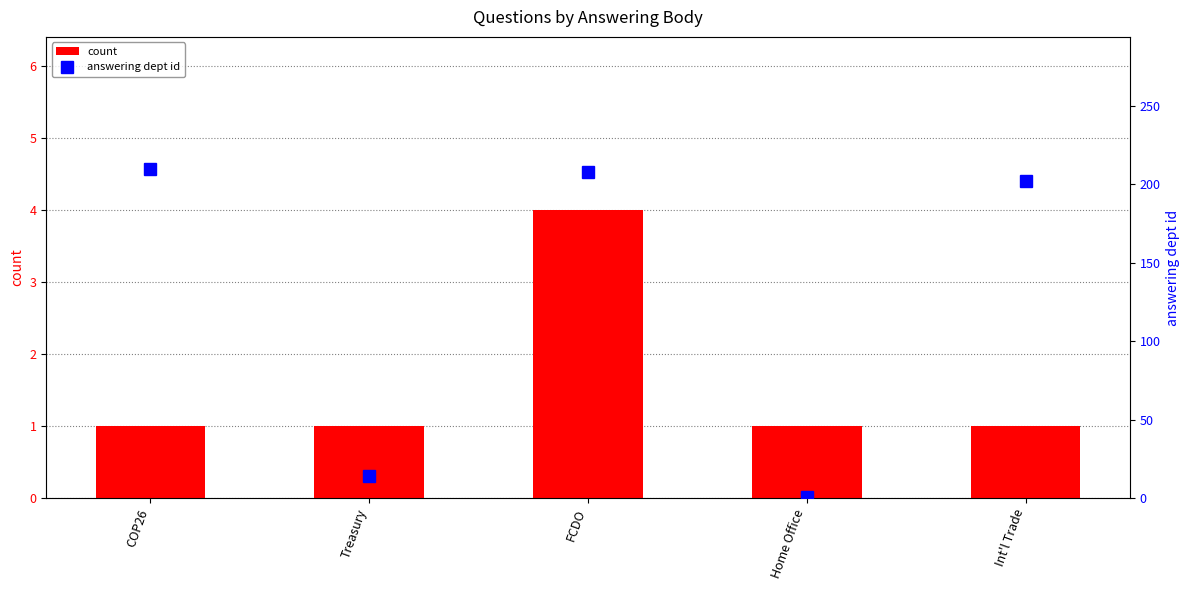

The value of count at COP26 is 2. True or false?

False